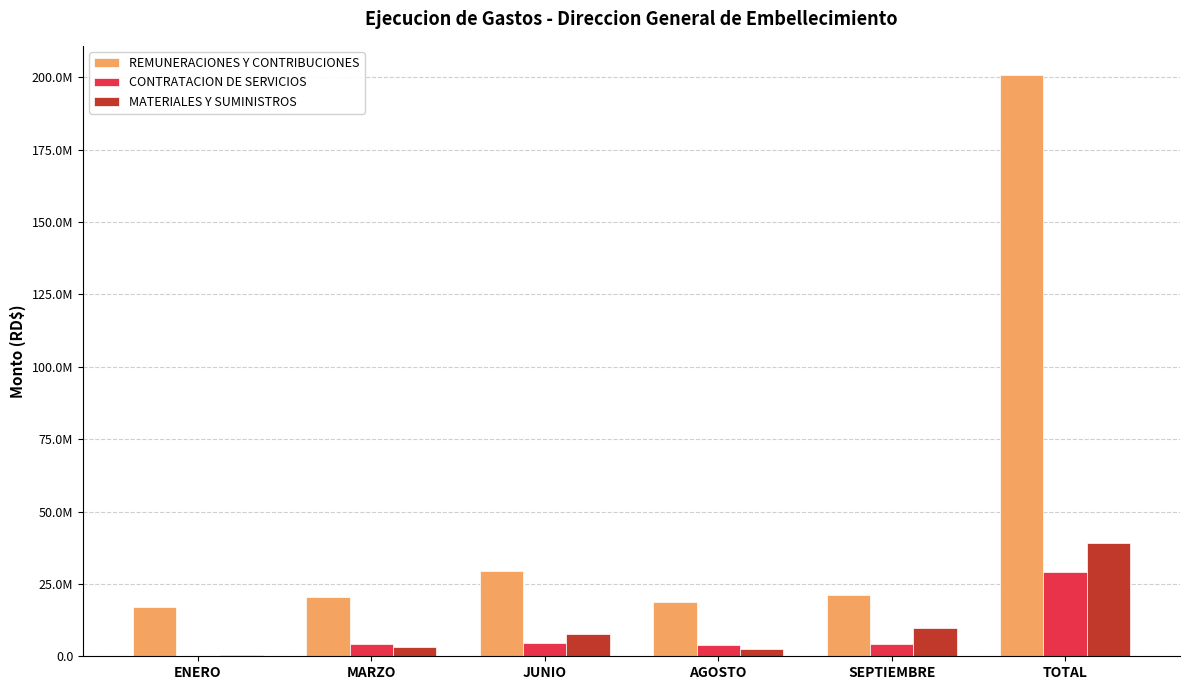

Are the bars grouped side by side (vs. stacked)?

Yes